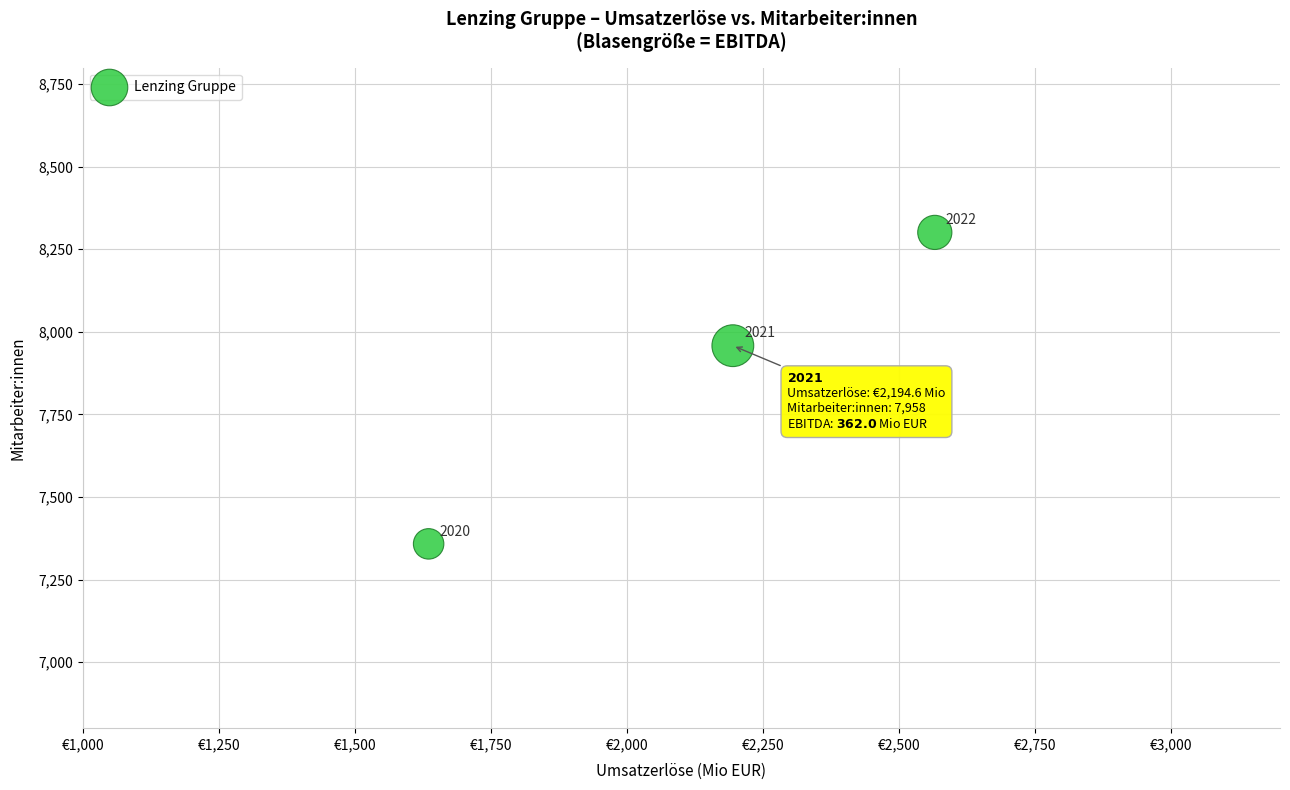

What is the average Y value?

7872